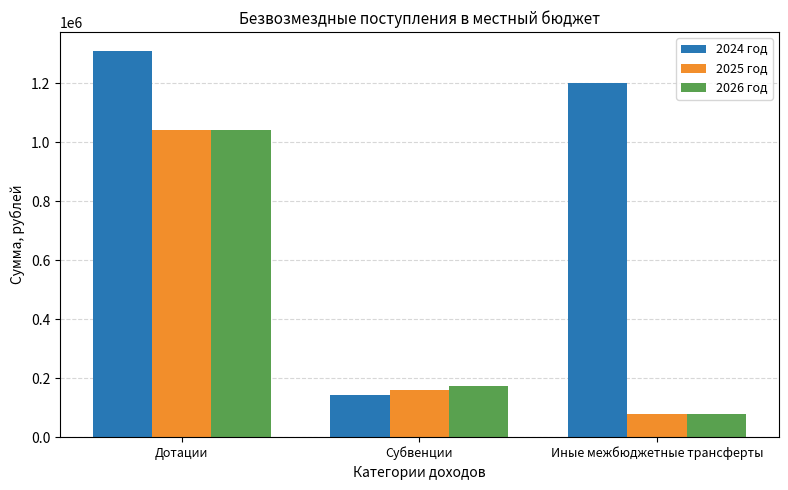

Reading left to right, transcribe all the data shown in this chart.

2024 год: 1307949.2	143823.0	1200858.3
2025 год: 1041271.6	158638.0	76970.5
2026 год: 1041271.6	173711.0	76970.5